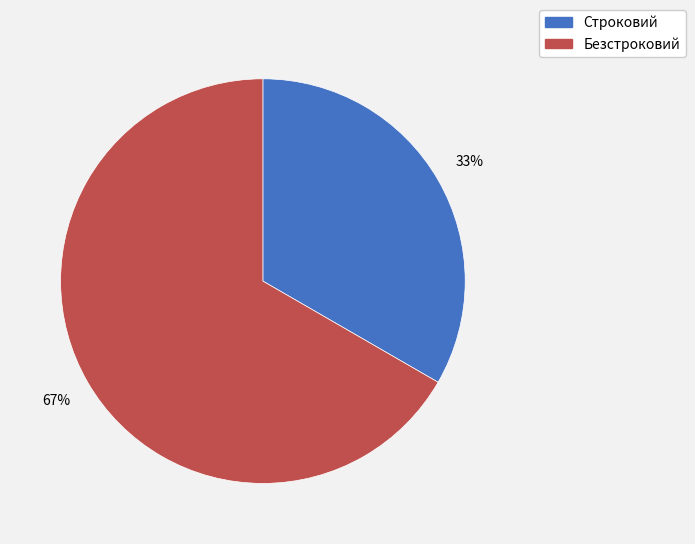

To the nearest percent, what percentage of the pie is Безстроковий?

67%